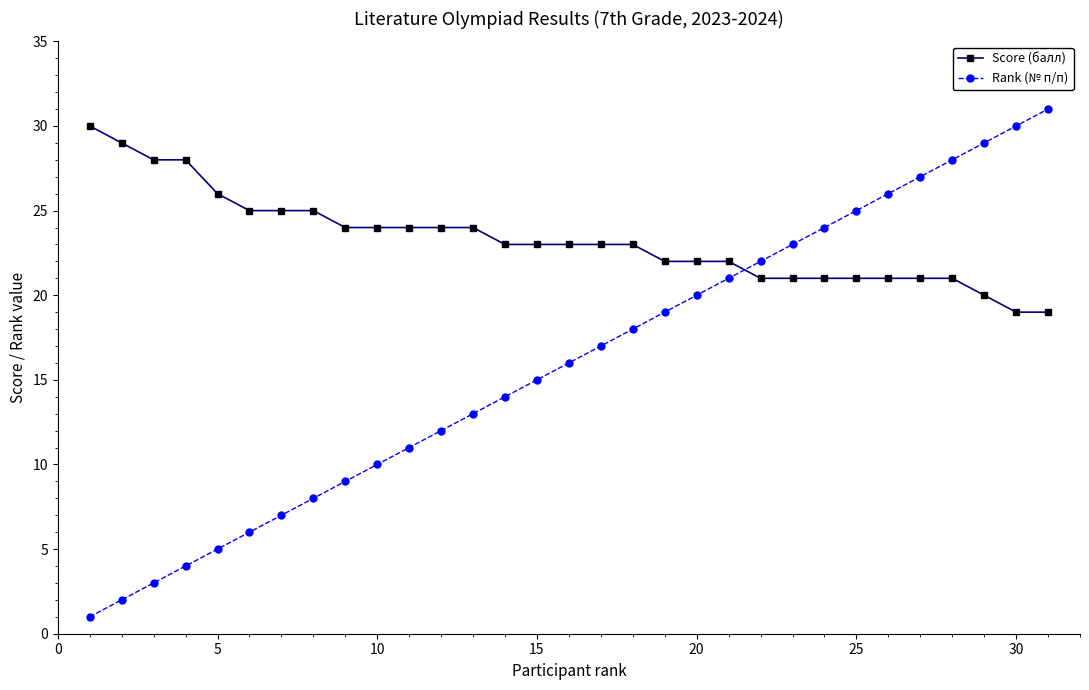

Which series has the largest total across all categories?

Score (балл)